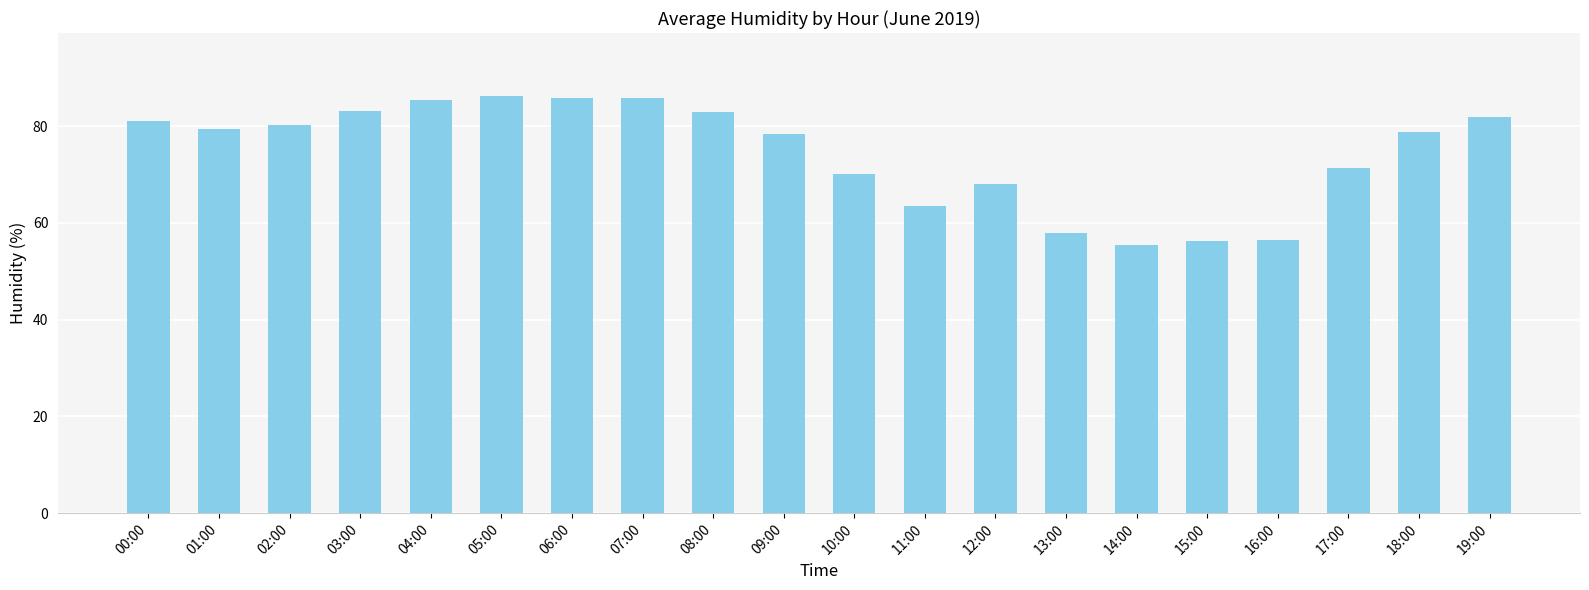

What is the ratio of the value at 15:00 to the value at 09:00?

0.7